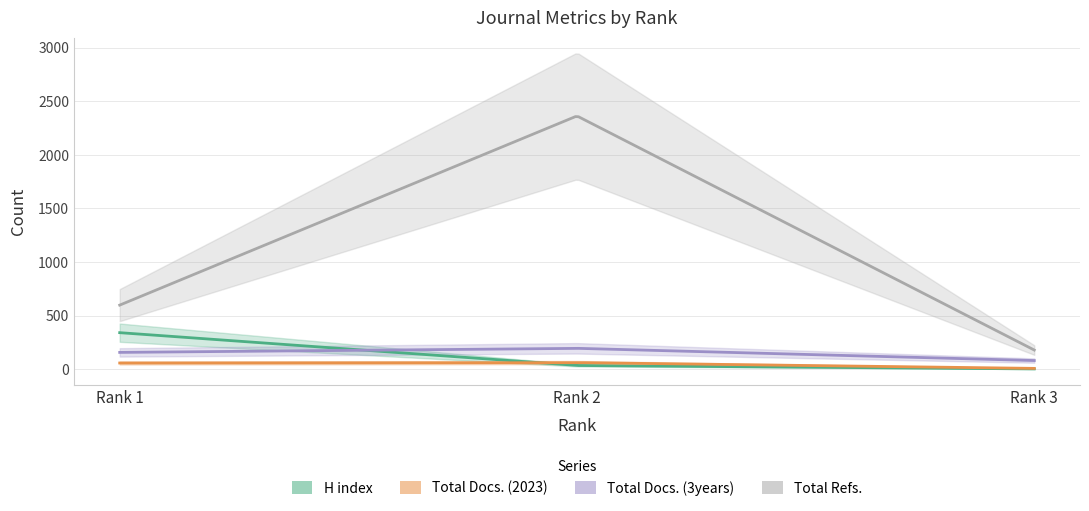

Which has a higher value, Rank 1 or Rank 2?

Rank 1